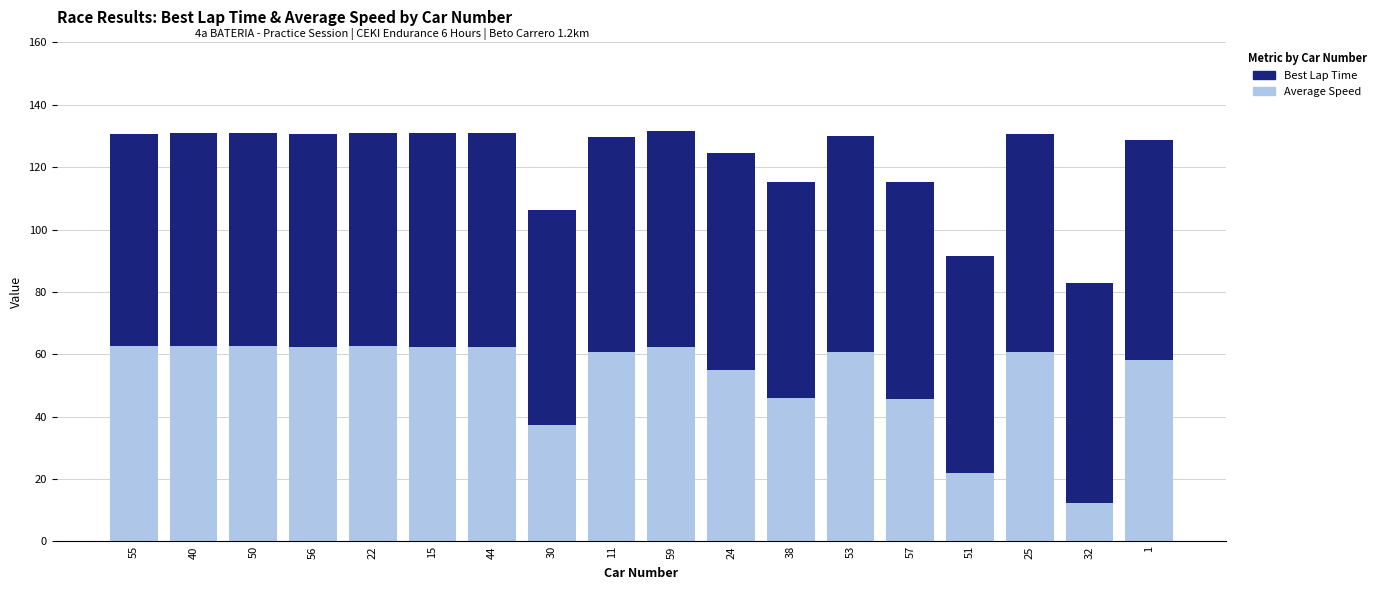

What is the total value across all series at 25?

130.8